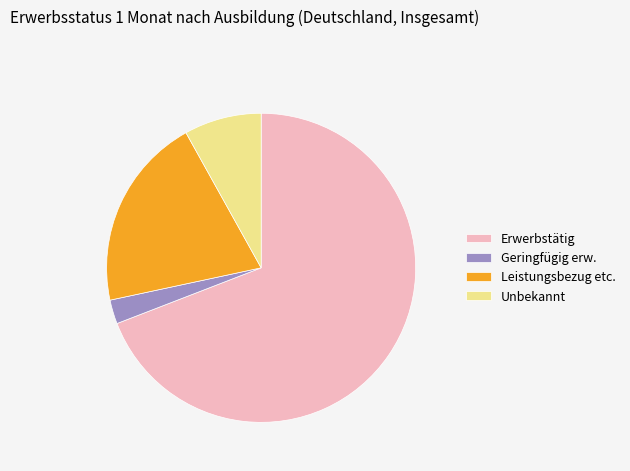

What is the majority slice?

Erwerbstätig